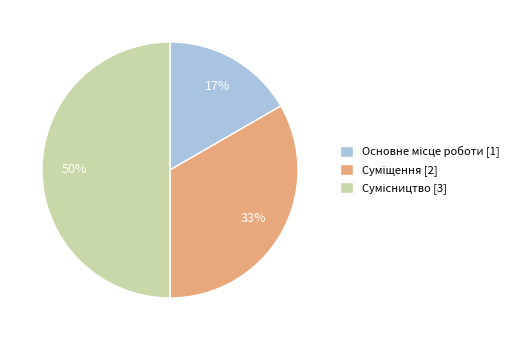

How many slices are in this pie chart?

3